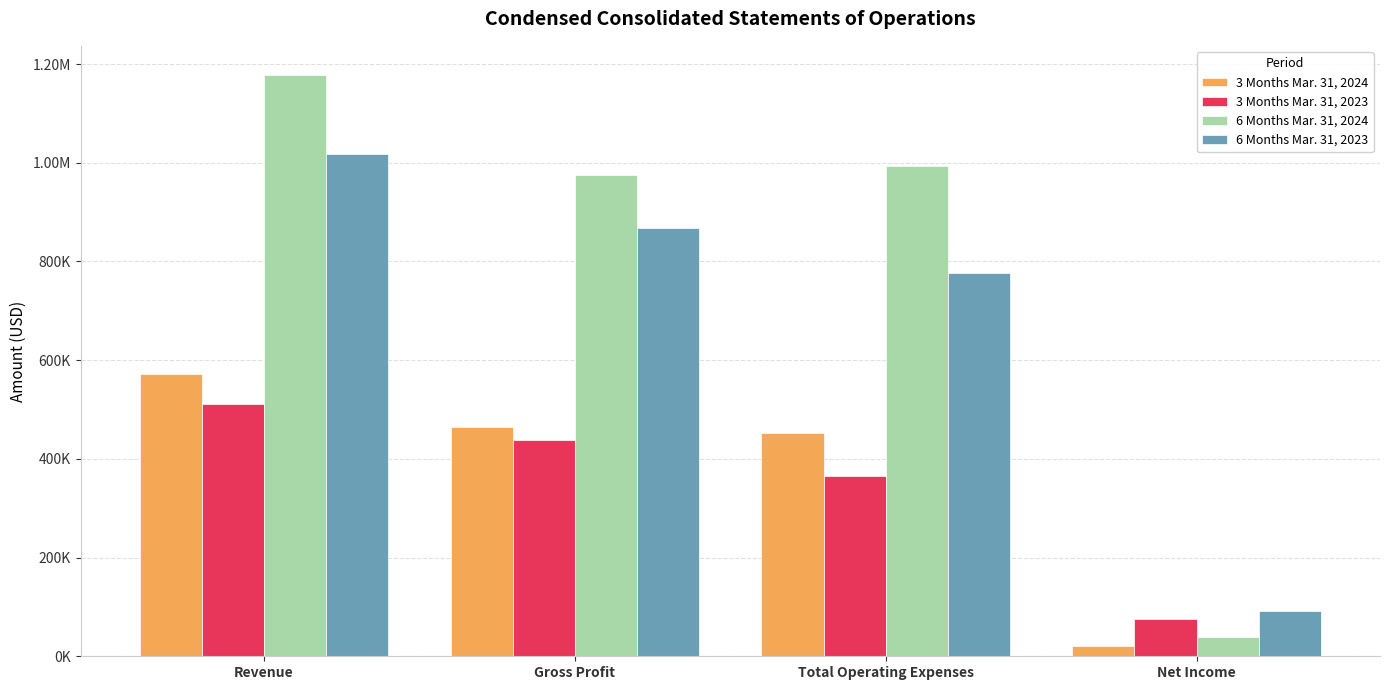

What are all the series names shown in the legend?

3 Months Mar. 31, 2024, 3 Months Mar. 31, 2023, 6 Months Mar. 31, 2024, 6 Months Mar. 31, 2023